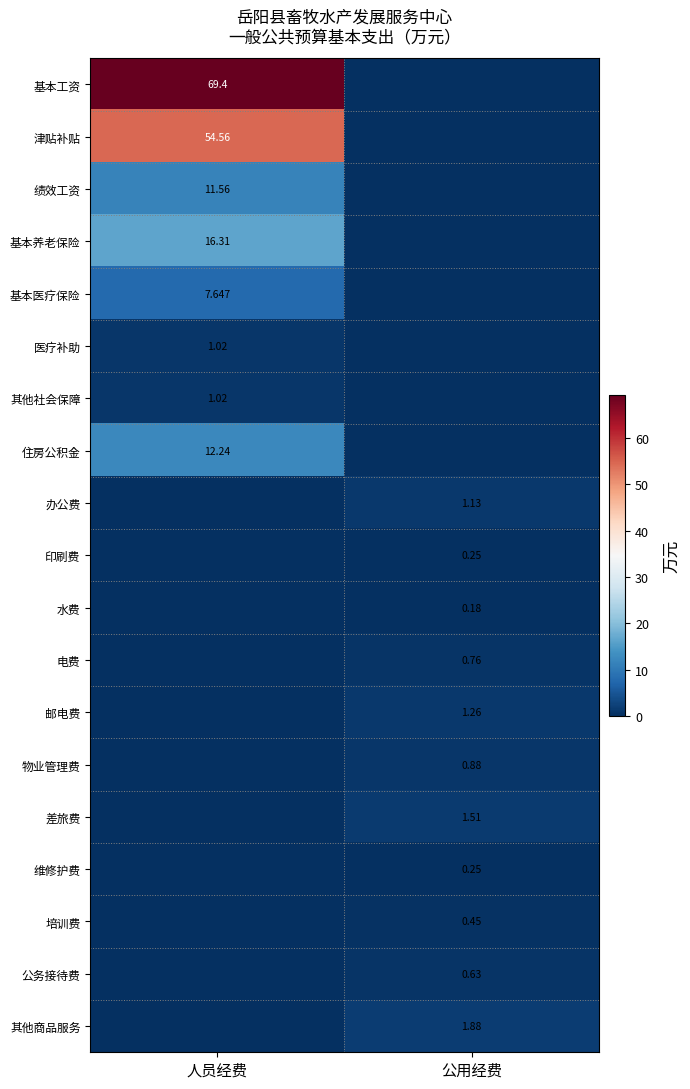

Rank the series at 公用经费 from lowest to highest value.

基本工资, 津贴补贴, 绩效工资, 基本养老保险, 基本医疗保险, 医疗补助, 其他社会保障, 住房公积金, 水费, 印刷费, 维修护费, 培训费, 公务接待费, 电费, 物业管理费, 办公费, 邮电费, 差旅费, 其他商品服务